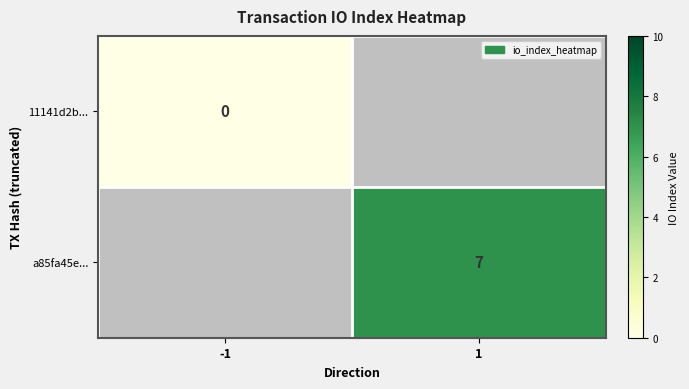

The value of a85fa45e... at 1 is 9. True or false?

False